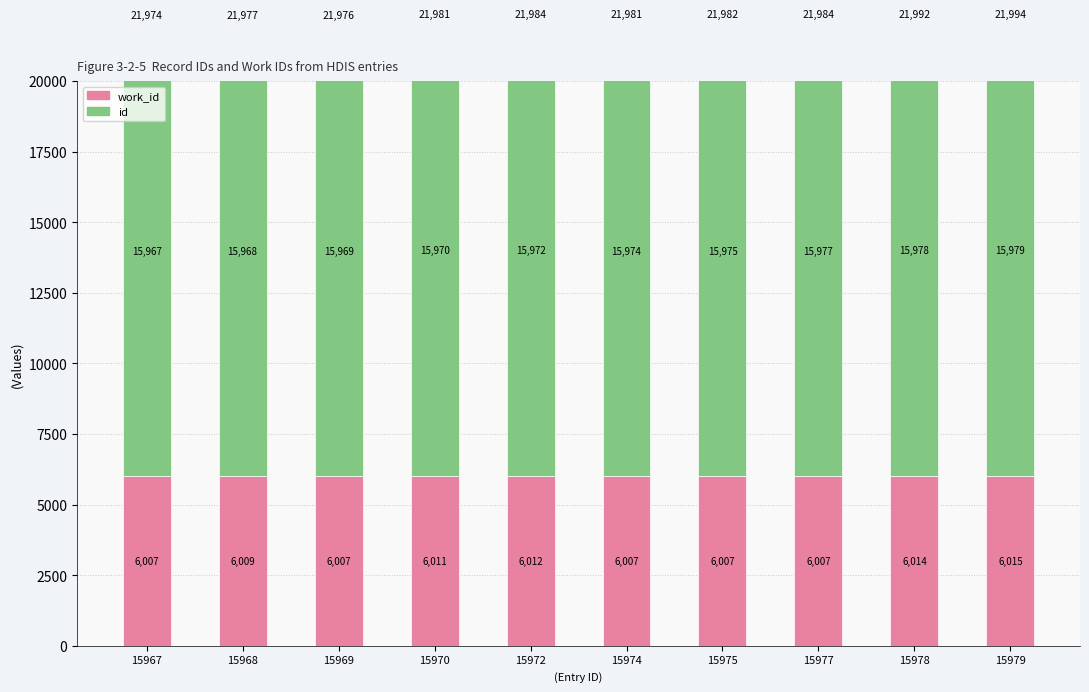

Which series has the largest range (max minus min)?

id